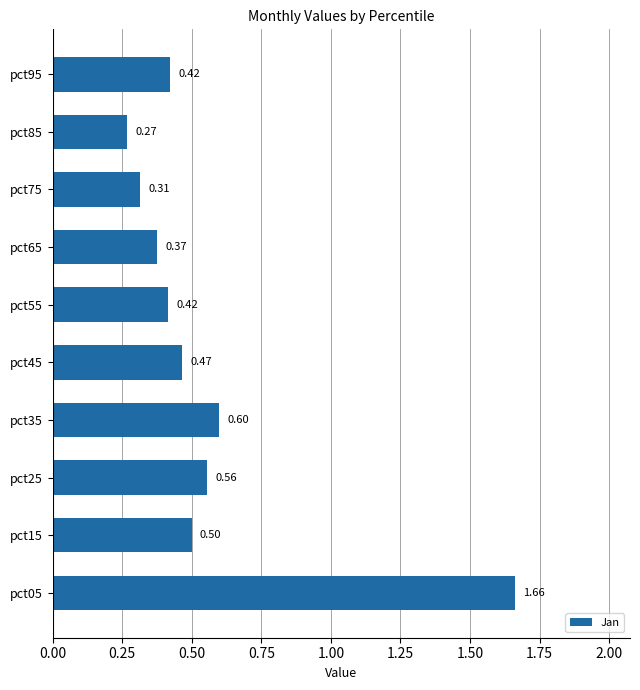

Between pct45 and pct55, which is larger?

pct45